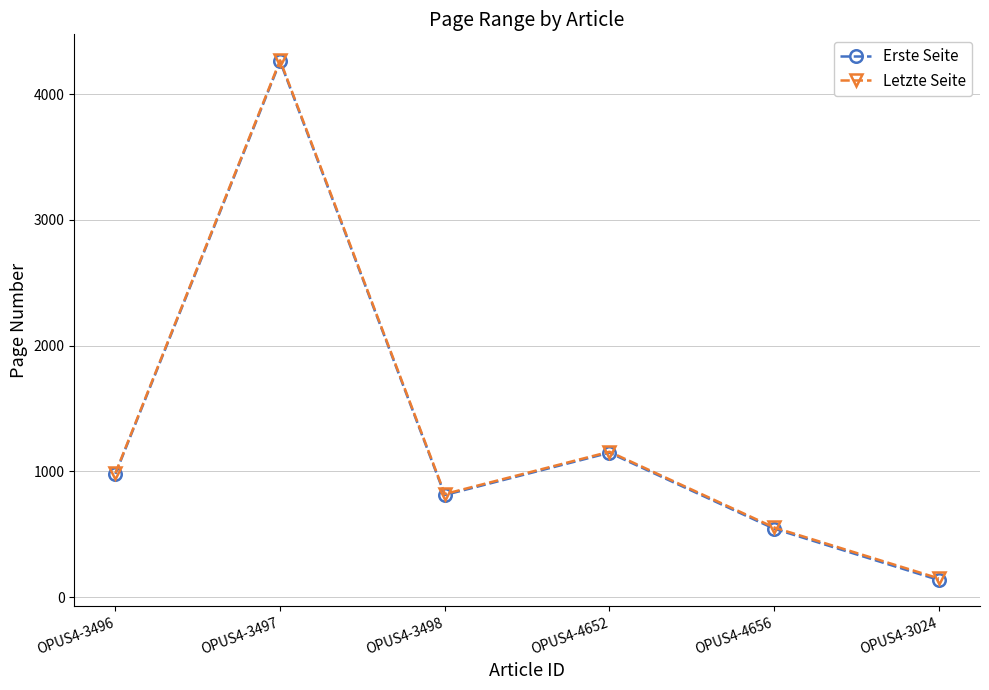

Rank the categories by Letzte Seite value from highest to lowest.

OPUS4-3497, OPUS4-4652, OPUS4-3496, OPUS4-3498, OPUS4-4656, OPUS4-3024